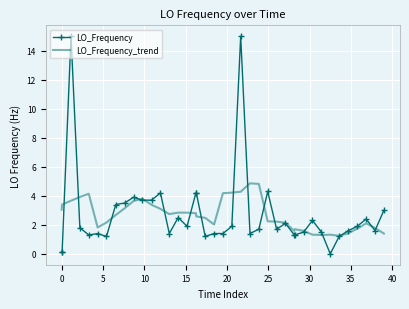

What is the maximum value for LO_Frequency_trend?

4.9